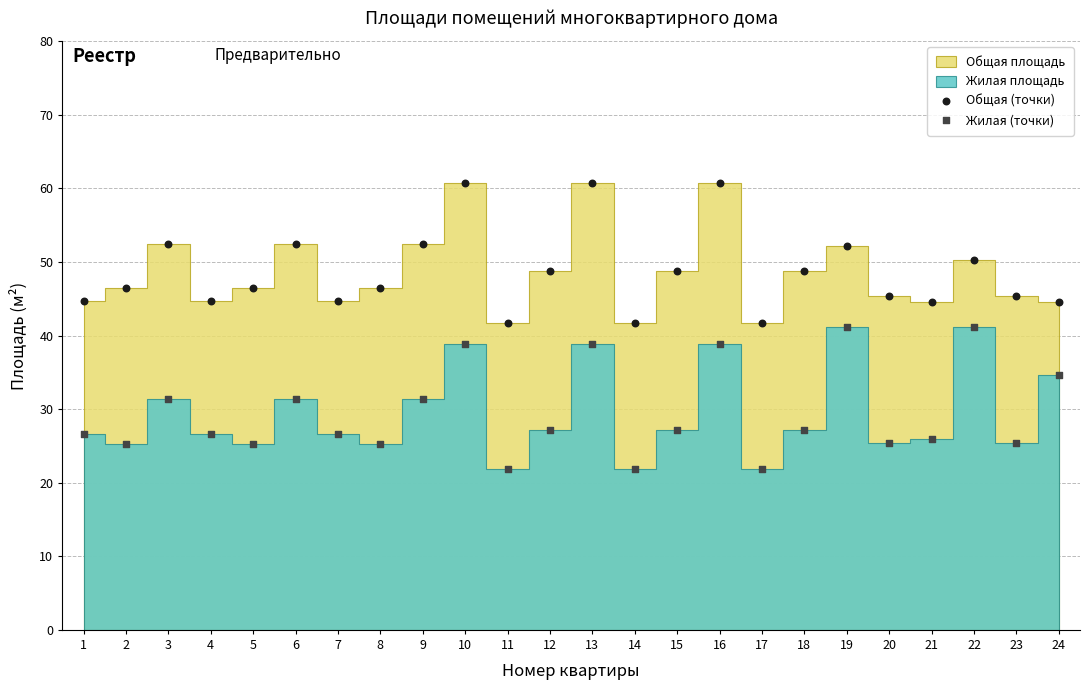

Across all data points, what is the range of Y values (max minus min)?

38.8